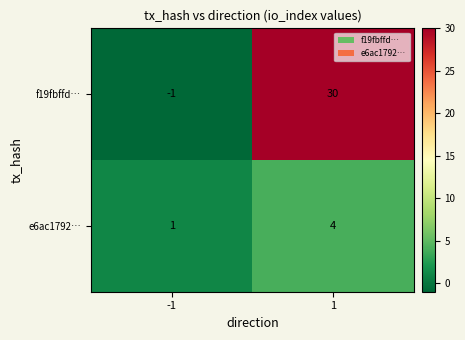

At 1, list the series in order from largest to smallest.

f19fbffd…, e6ac1792…